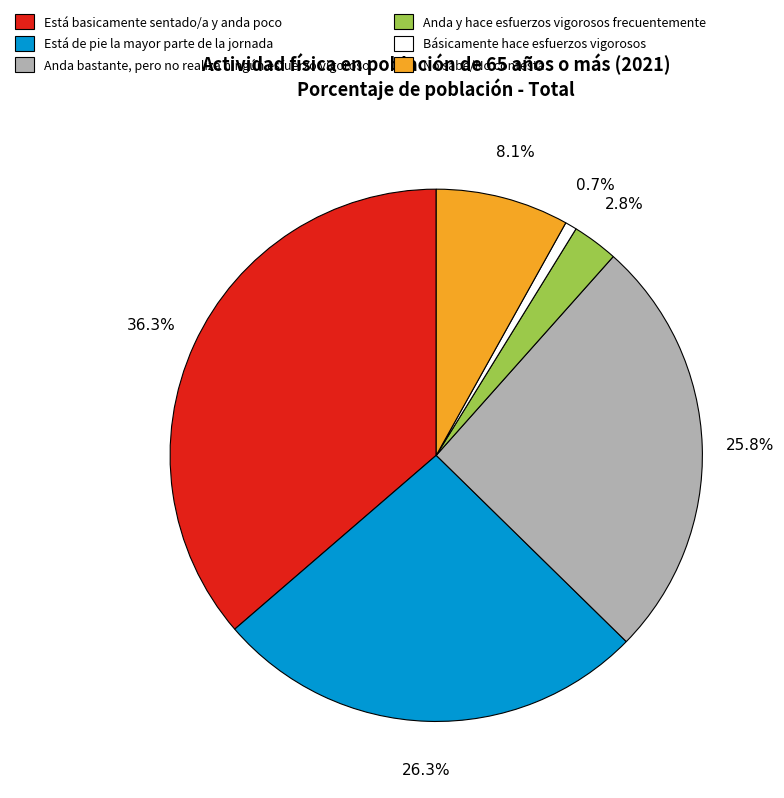

How many slices are in this pie chart?

6